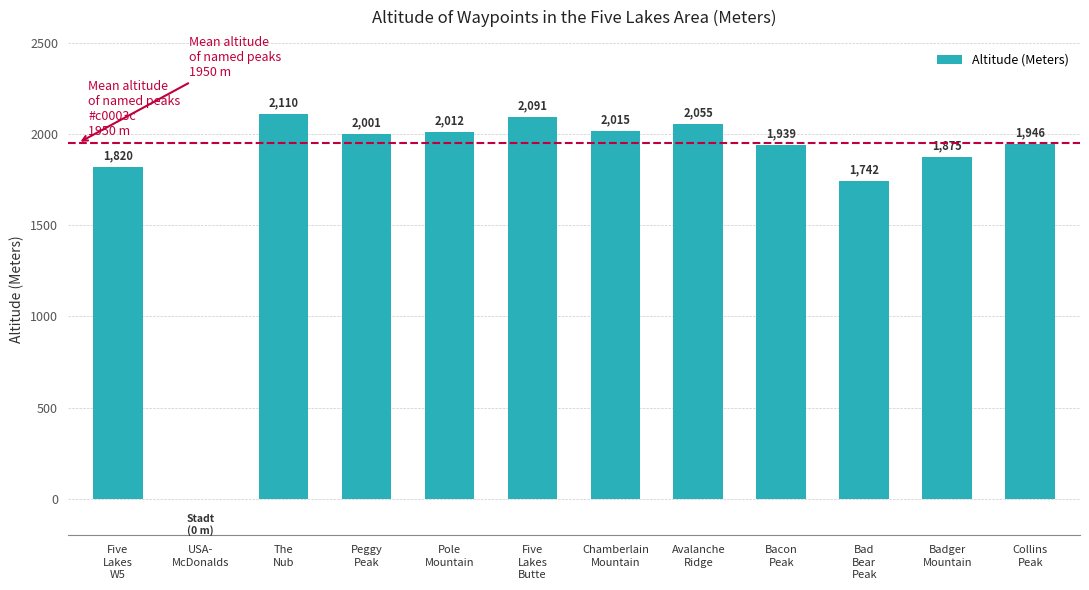

What is the maximum value shown in the chart?

2110